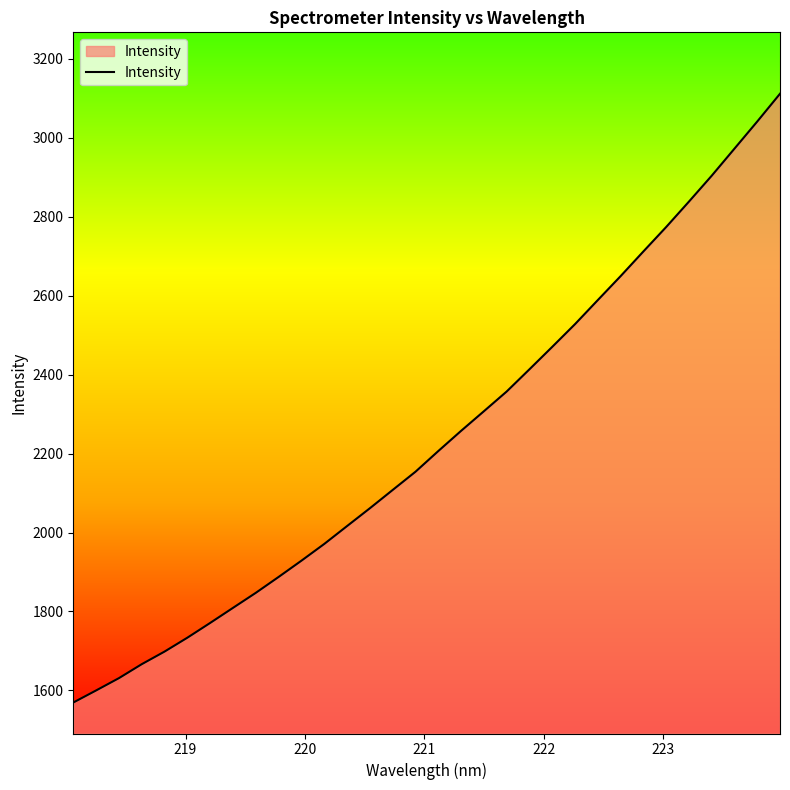

What is the difference between the maximum and minimum values?

1542.4